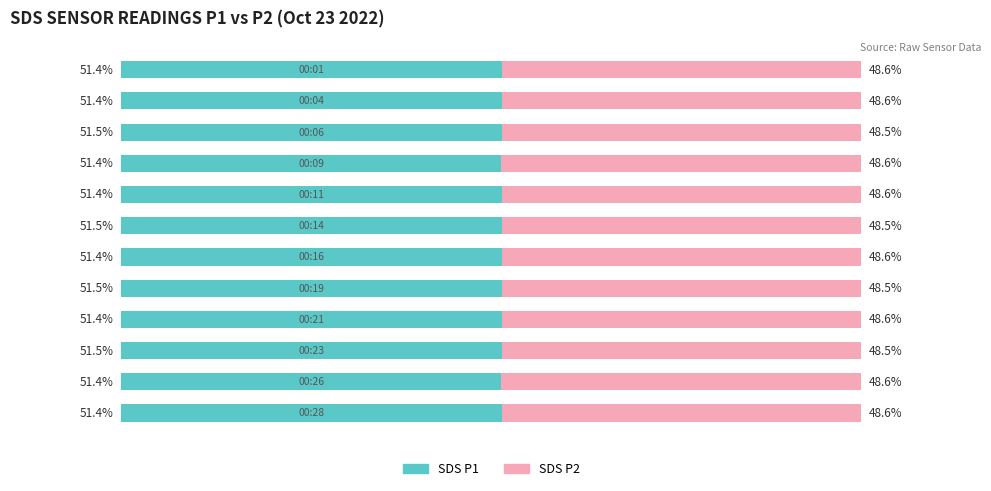

What are all the series names shown in the legend?

SDS P1, SDS P2